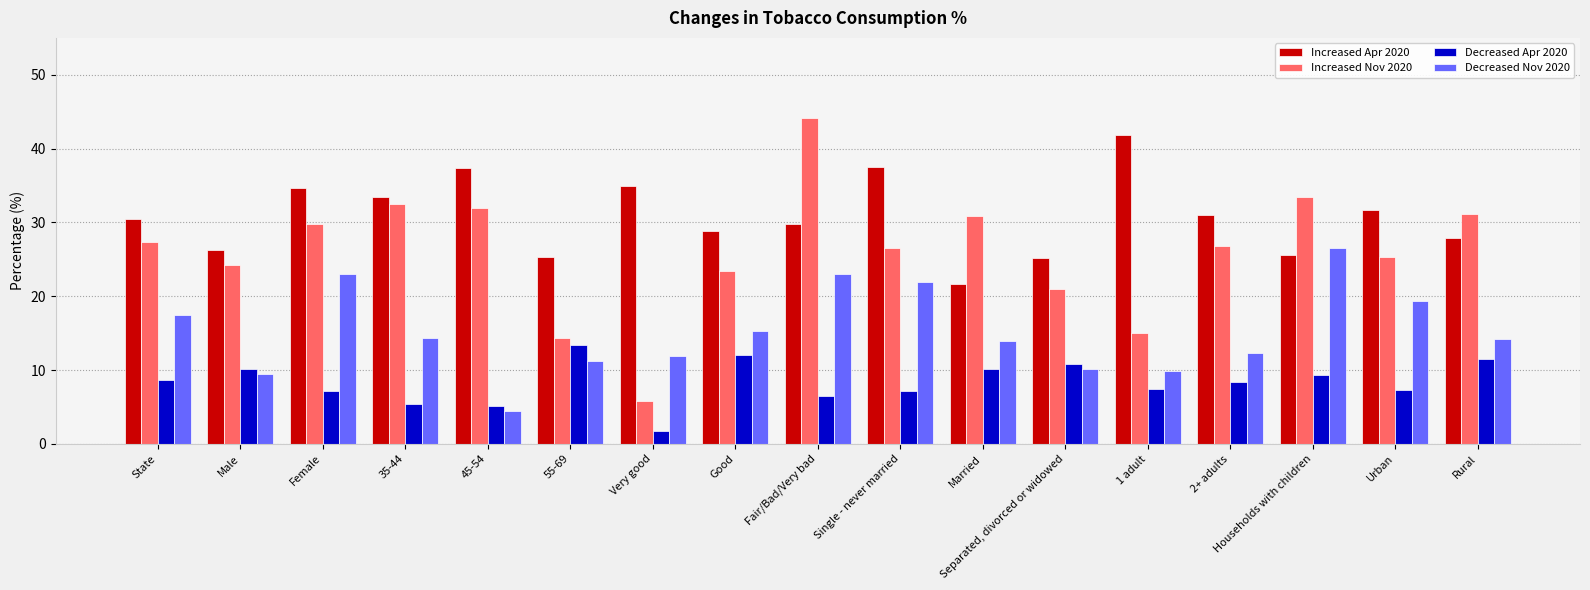

Which series has the widest spread of values?

Increased Nov 2020